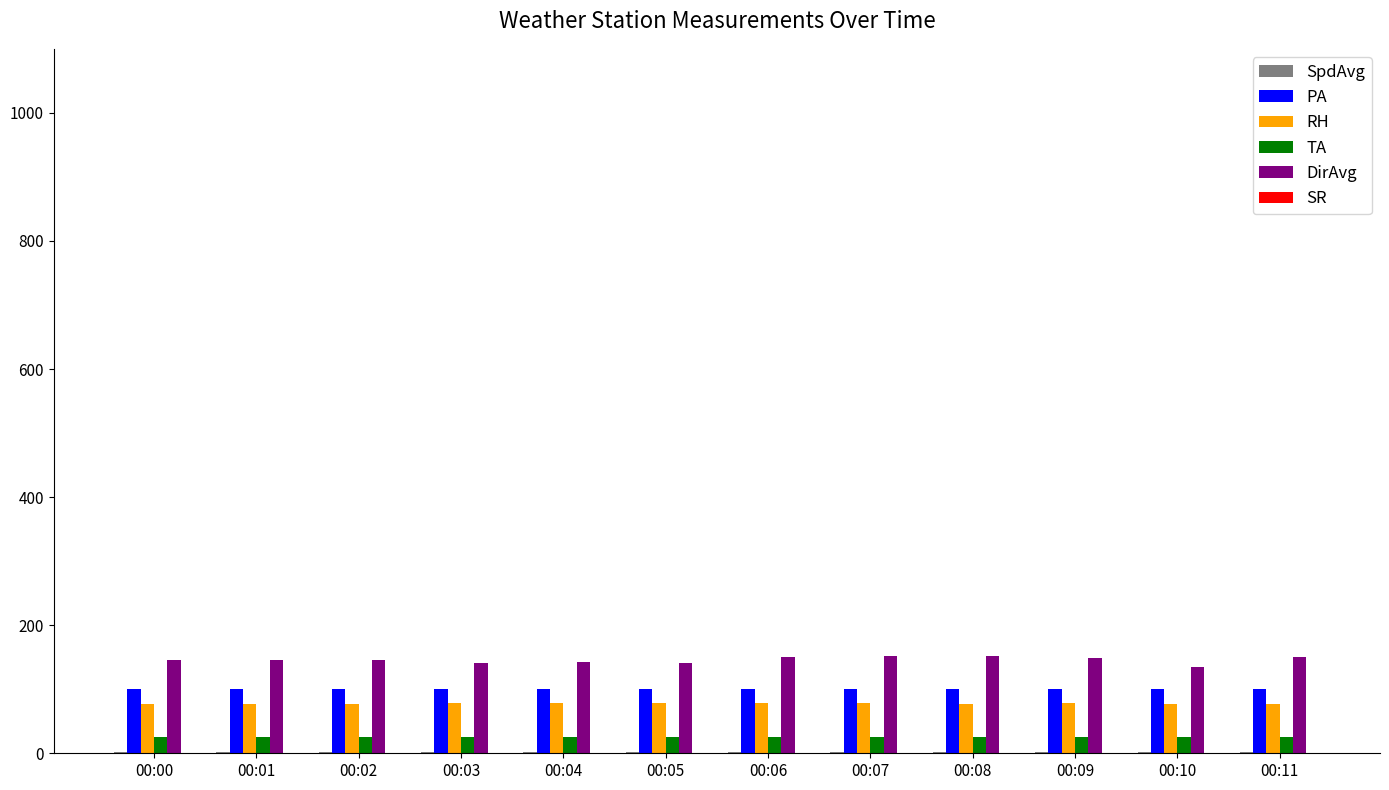

What is the sum of all DirAvg values?

1749.0